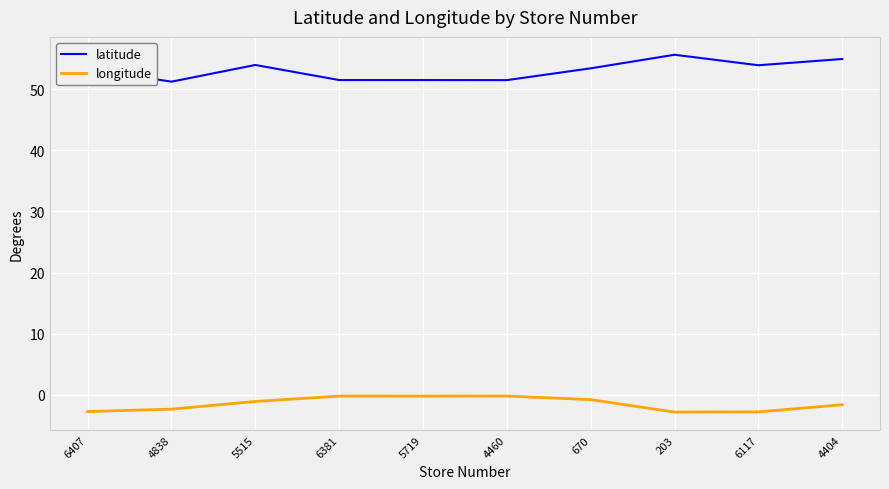

What is the difference between the maximum and minimum values in the latitude series?

4.4